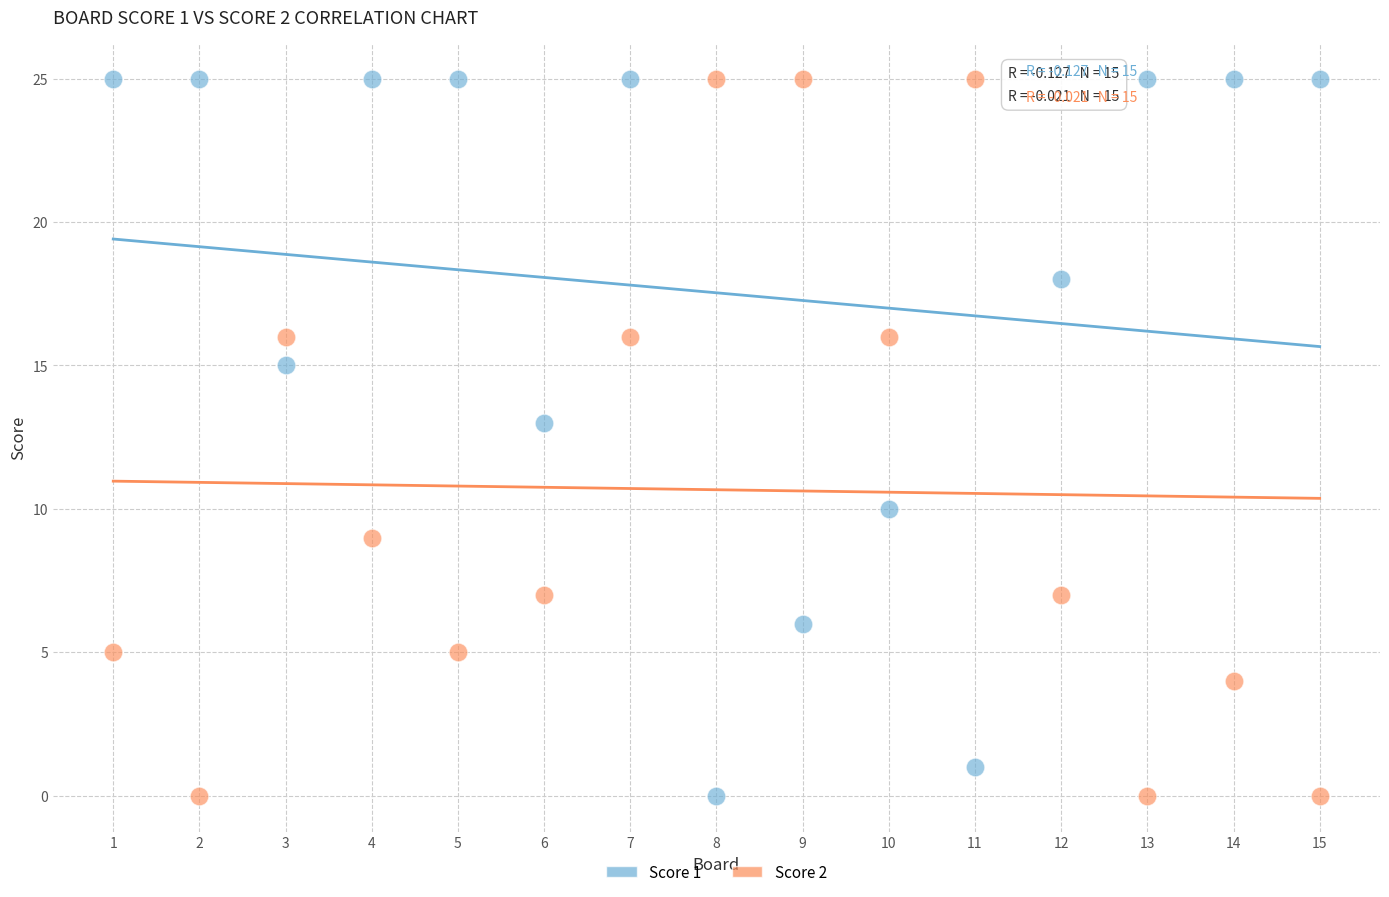

What is the X range (max minus min) for the scatter plot?

14